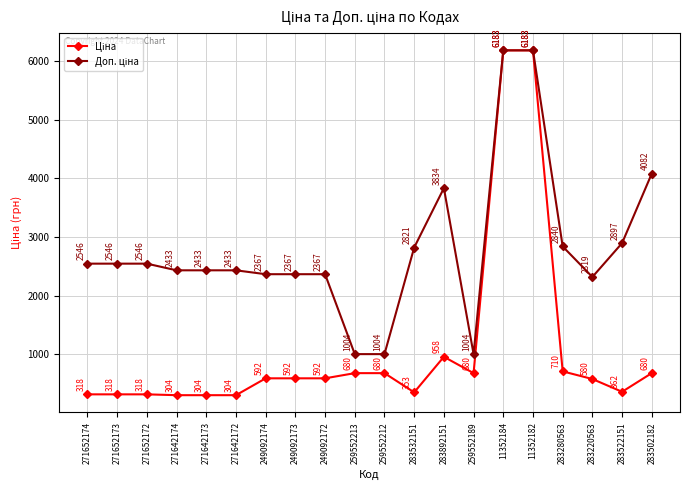

What is the spread (max minus min) of values at 249092172?

1774.9